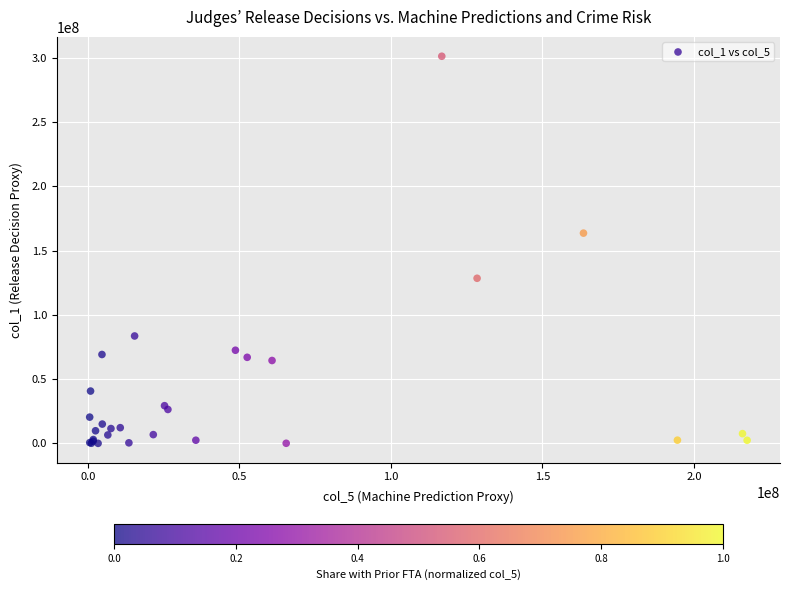

What Y value in the scatter plot is closest to 150601886?

163566320.1